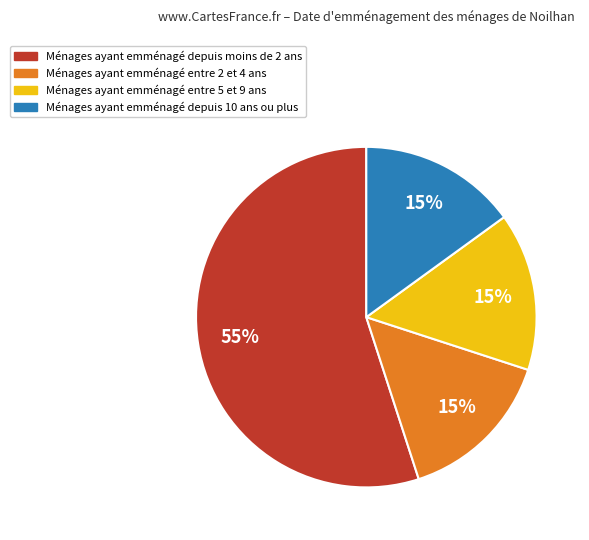

Count the number of slices in the pie.

4